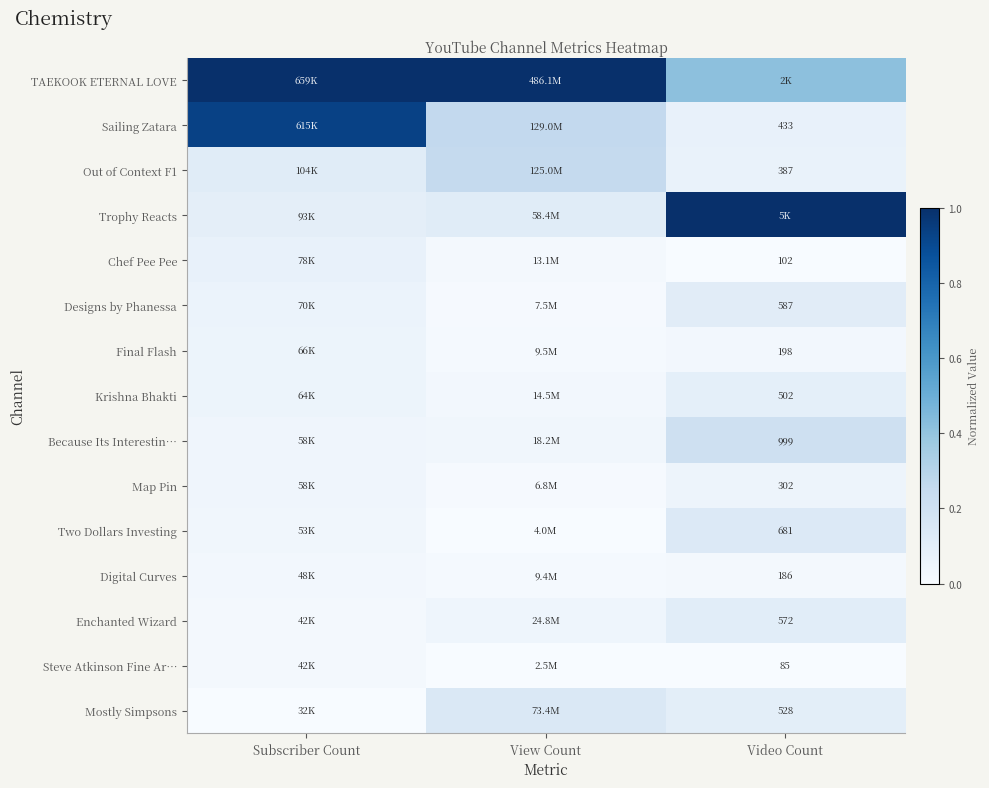

Which has a higher value, Subscriber Count or Video Count?

Subscriber Count